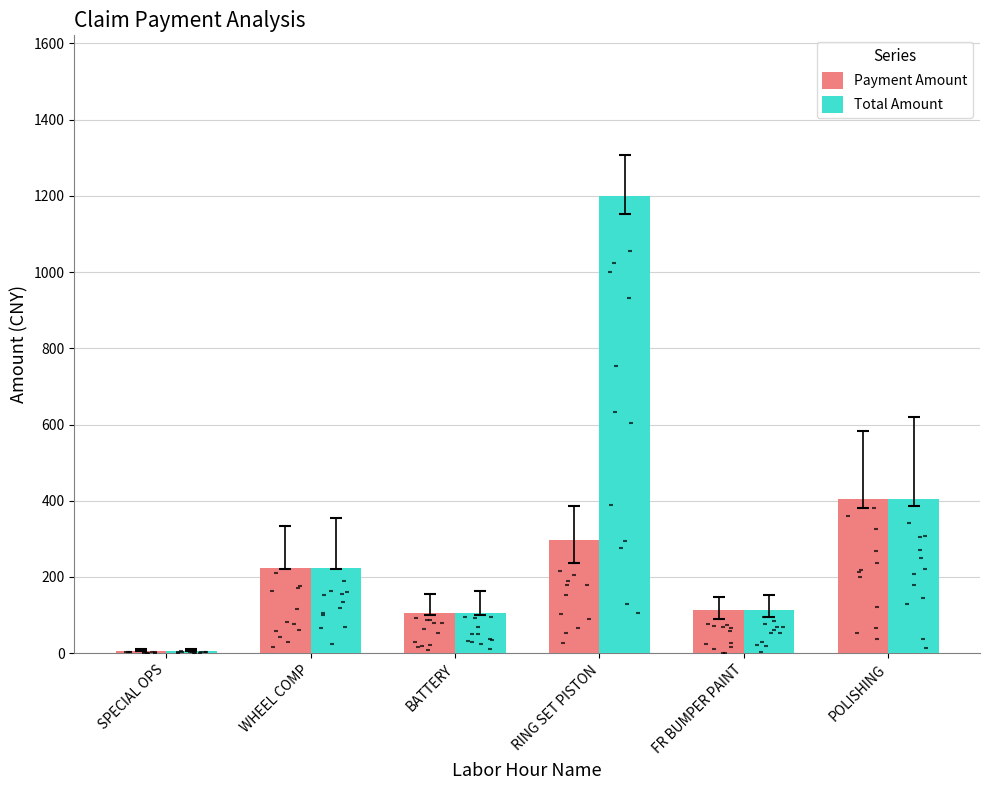

Which series reaches the maximum Y coordinate?

Total Amount